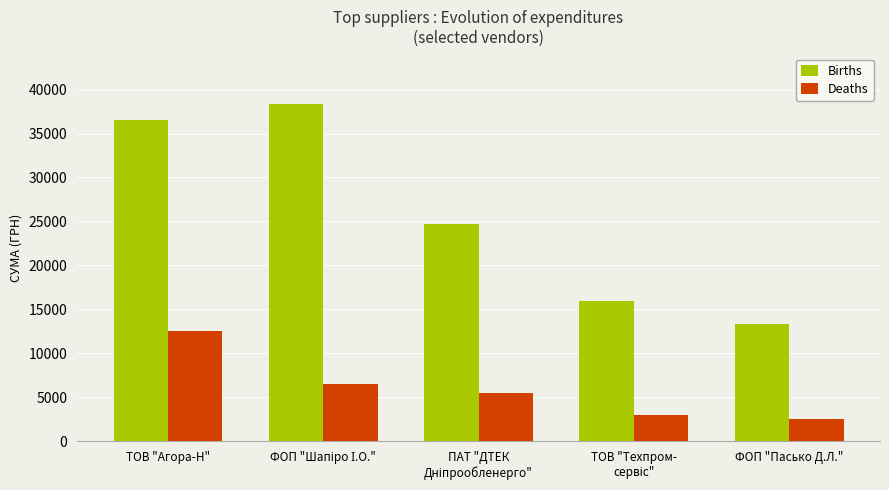

What is the average value of the Deaths series?

6029.4